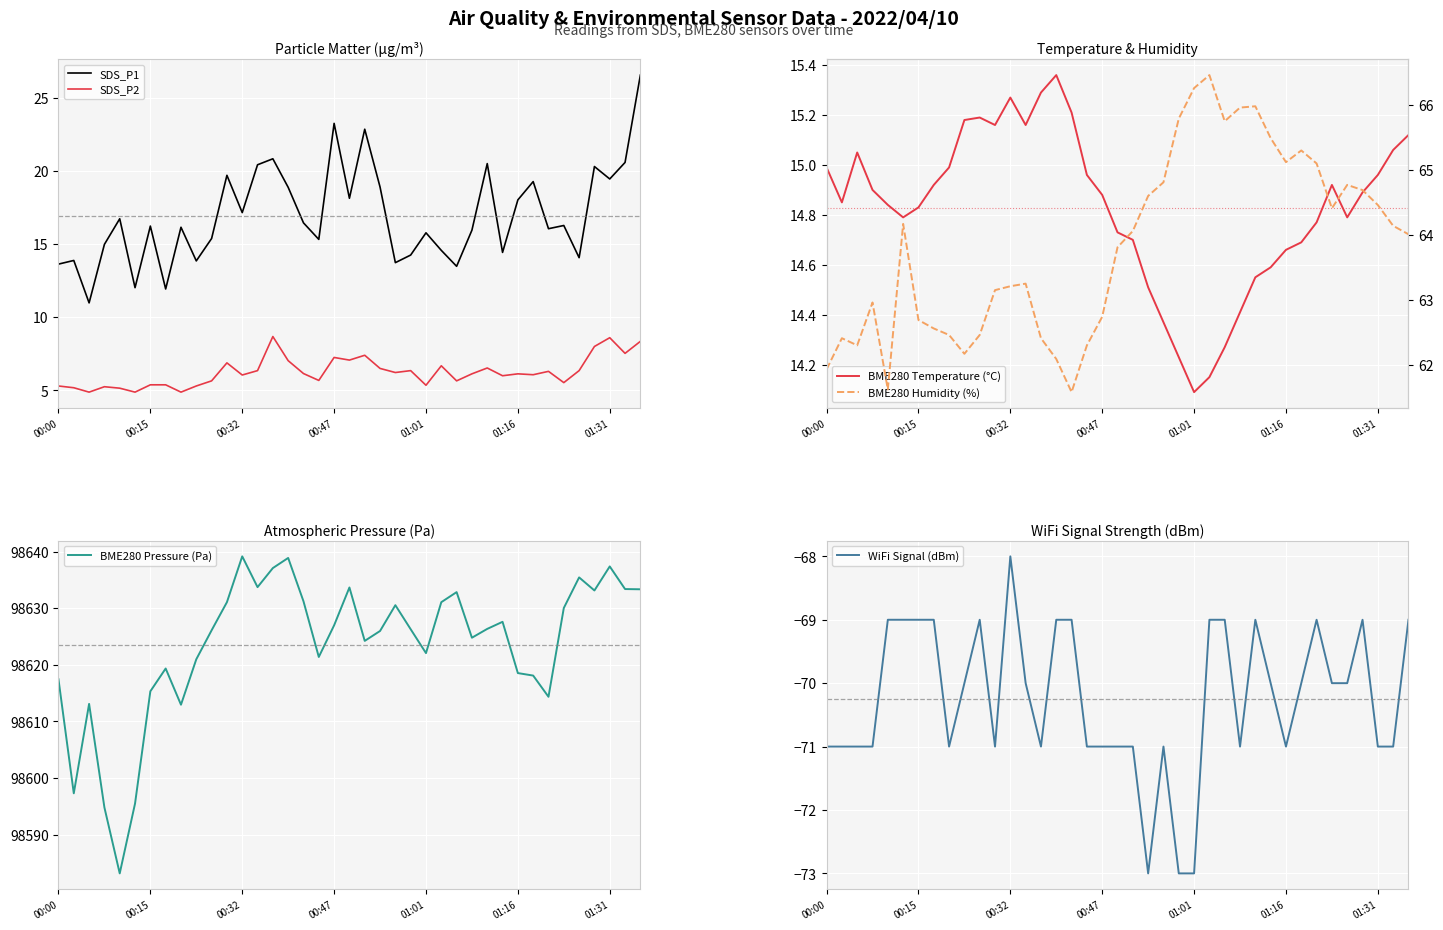

What is the total value across all series at 37?

98669.7